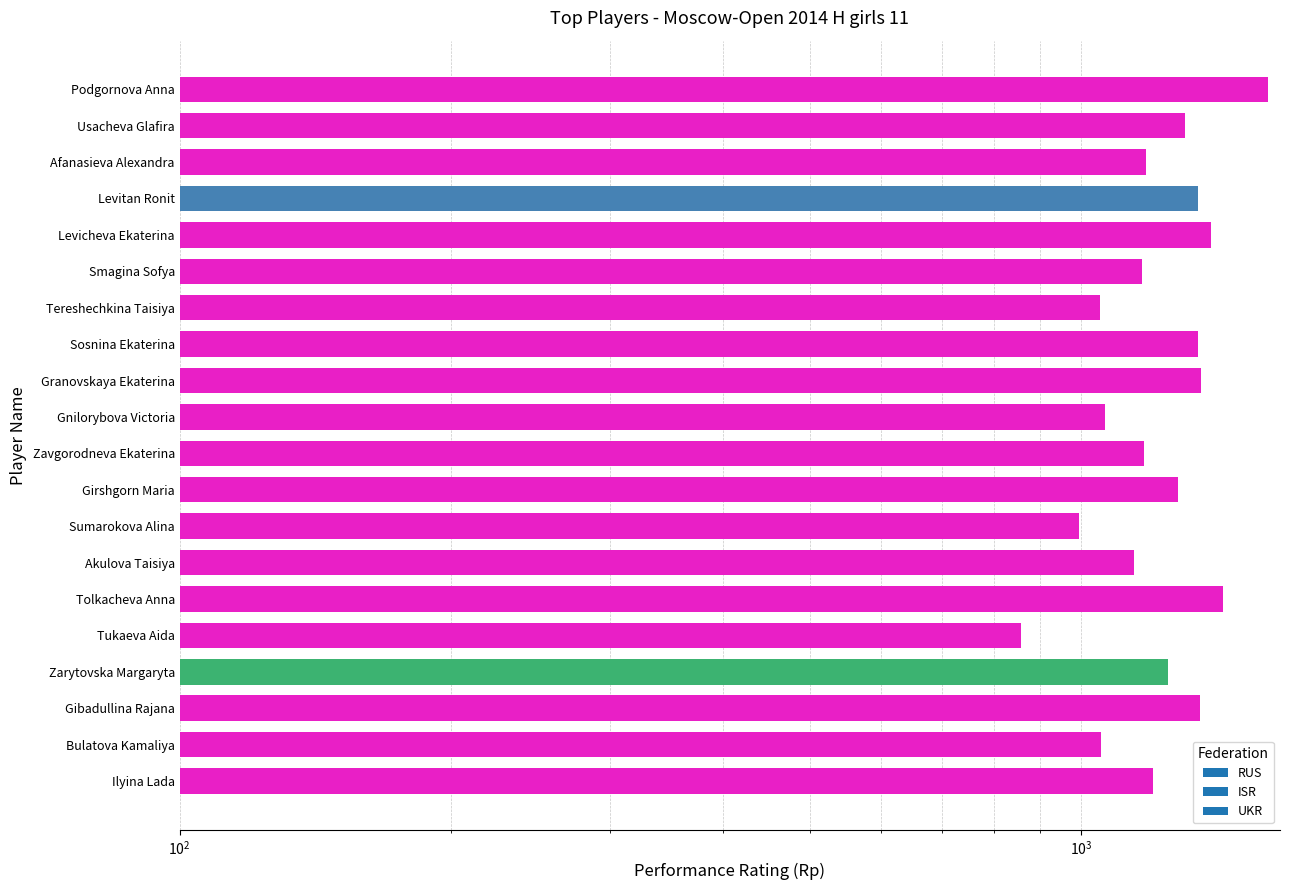

What is the change in value from Sosnina Ekaterina to Sumarokova Alina?

-354